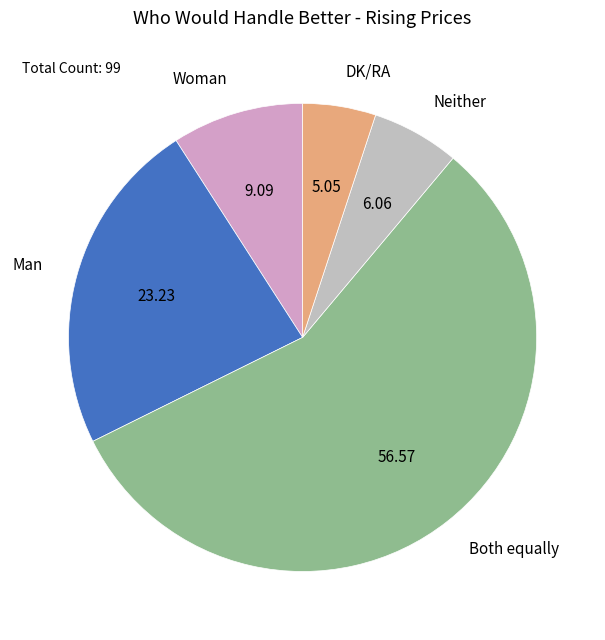

True or false: Both equally accounts for 57% of the total.

True